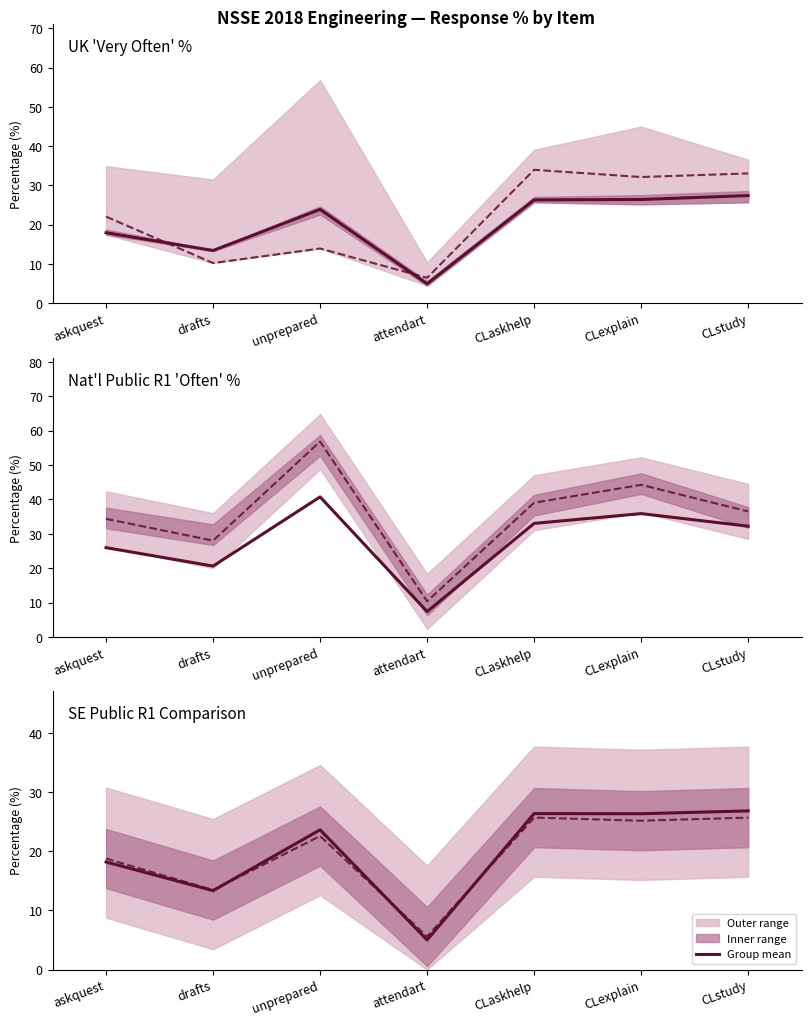

What value does the UK 'Very Often' % series have at drafts?

10.2